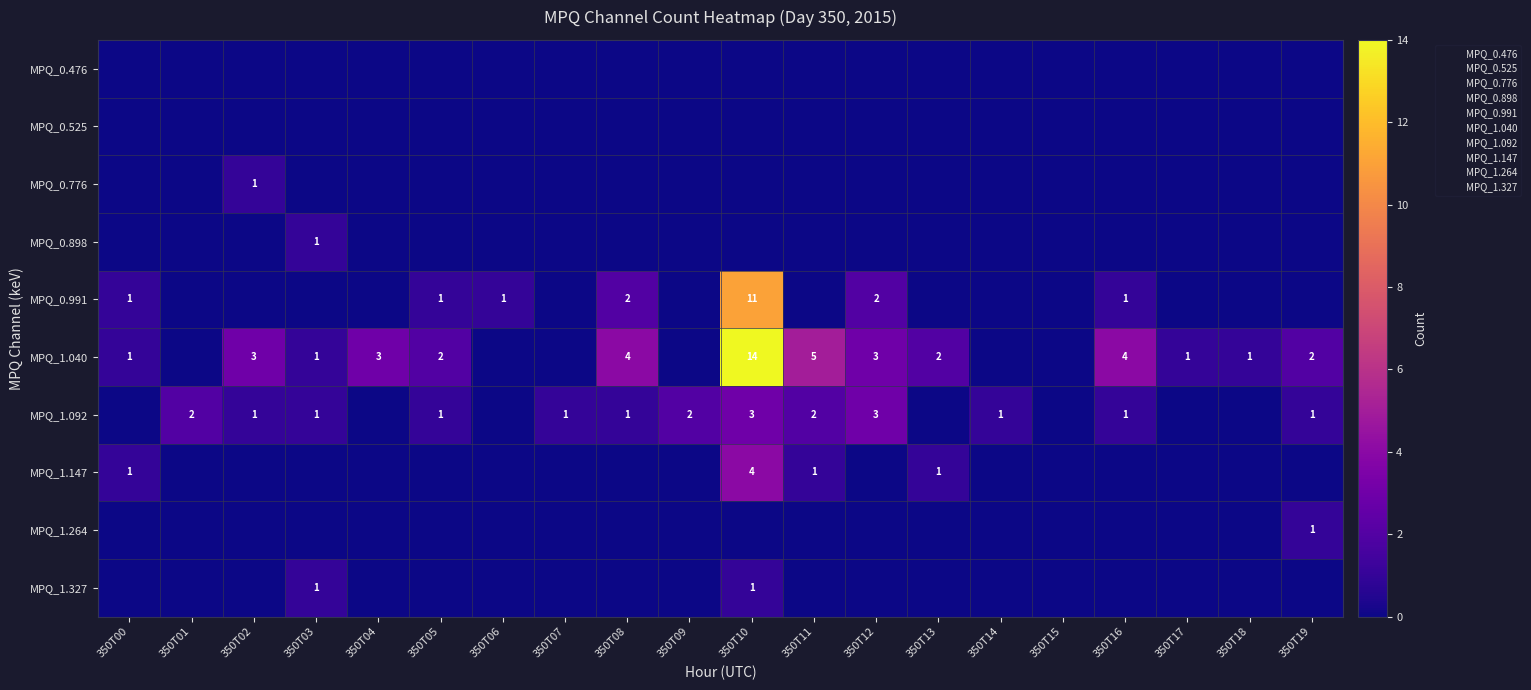

List the labels in order of MPQ_1.264 value, smallest first.

350T00, 350T01, 350T02, 350T03, 350T04, 350T05, 350T06, 350T07, 350T08, 350T09, 350T10, 350T11, 350T12, 350T13, 350T14, 350T15, 350T16, 350T17, 350T18, 350T19